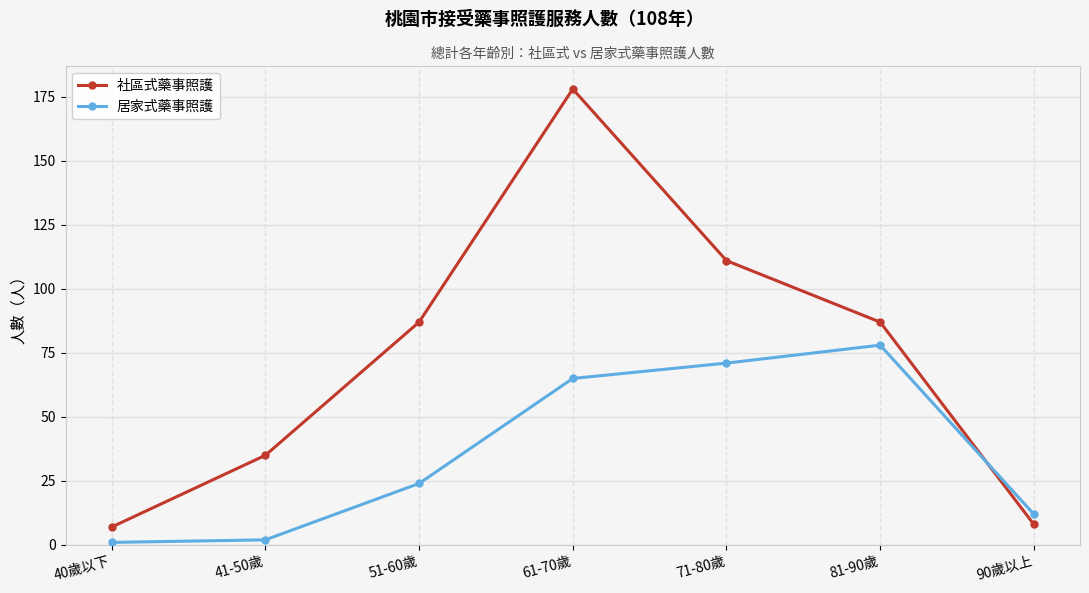

What are all the series names shown in the legend?

社區式藥事照護, 居家式藥事照護